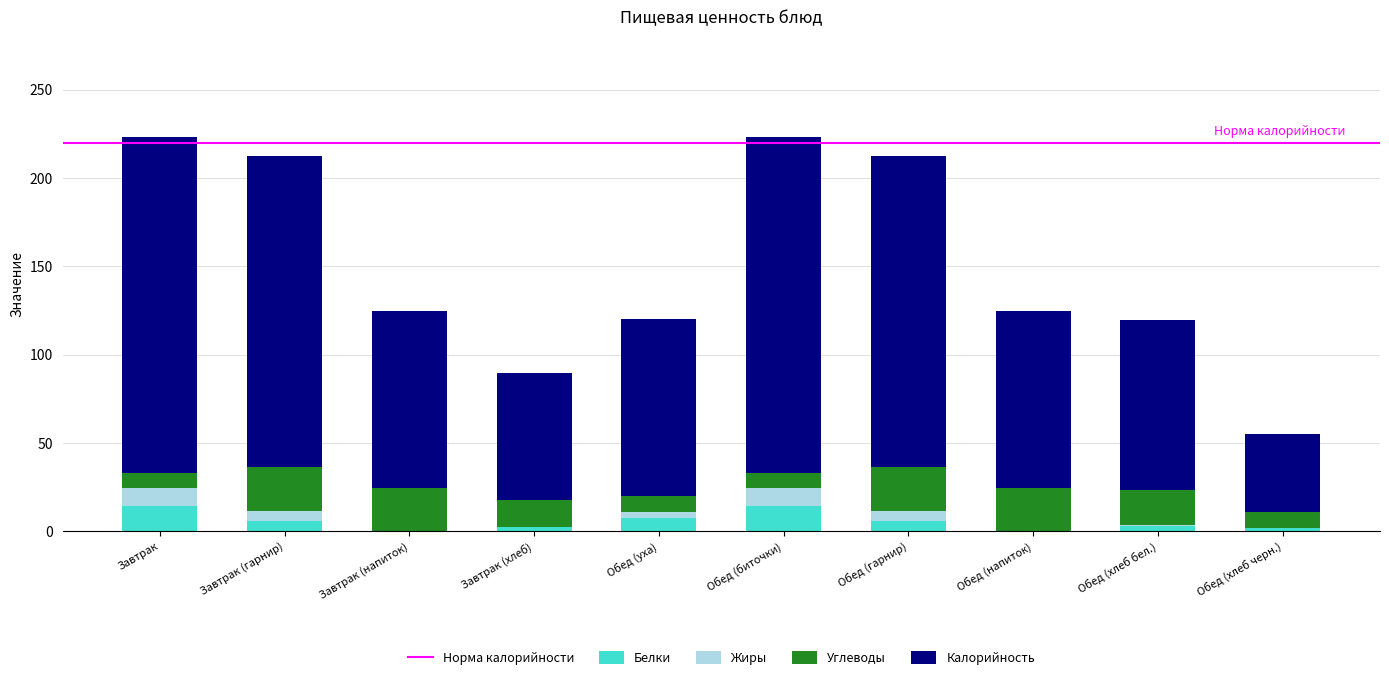

Is it true that Белки equals 14.6 at Завтрак?

True